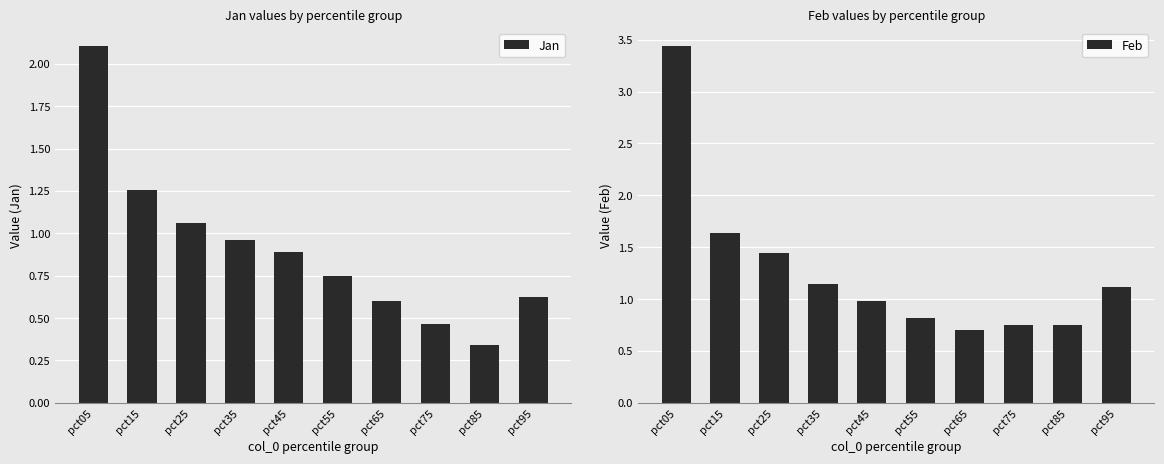

Reading left to right, list all the values displayed in this chart.

Jan: 2.1	1.3	1.1	1.0	0.9	0.7	0.6	0.5	0.3	0.6
Feb: 3.4	1.6	1.4	1.1	1.0	0.8	0.7	0.8	0.8	1.1